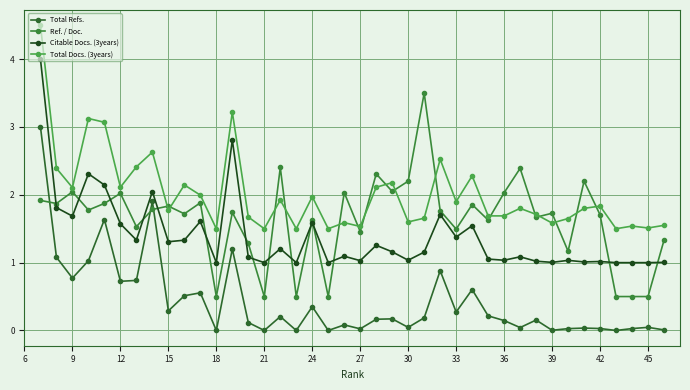

How many distinct data groups are displayed?

4